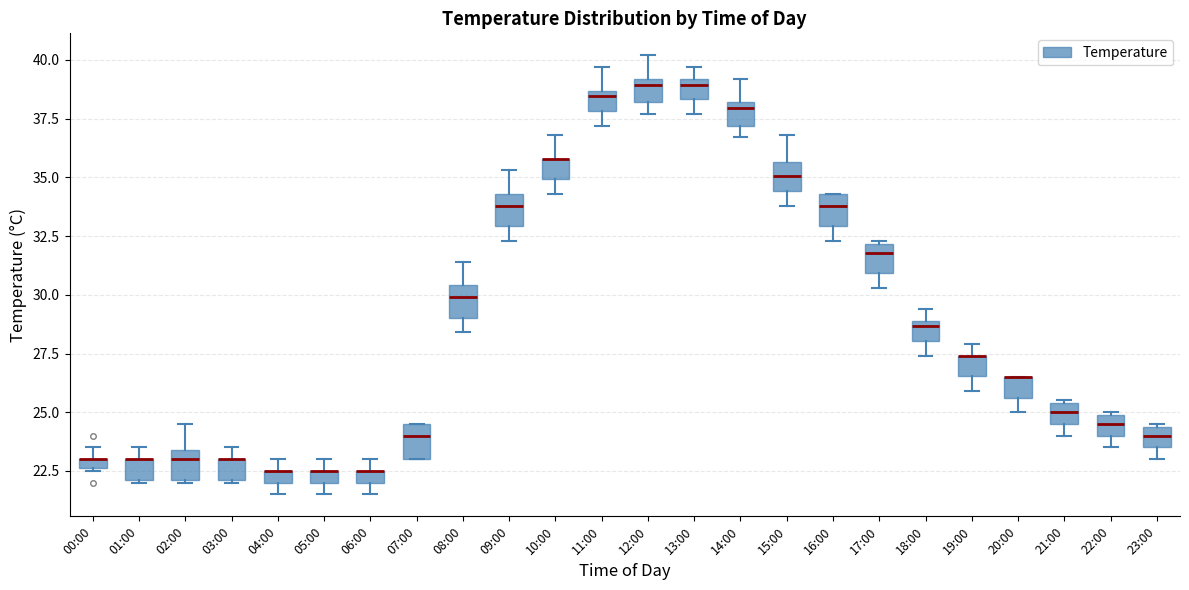

Where is the upper edge of the box for 06:00 on the y-axis? The values are not printed on the chart, so give them approximately, as read against the axis.

22.5